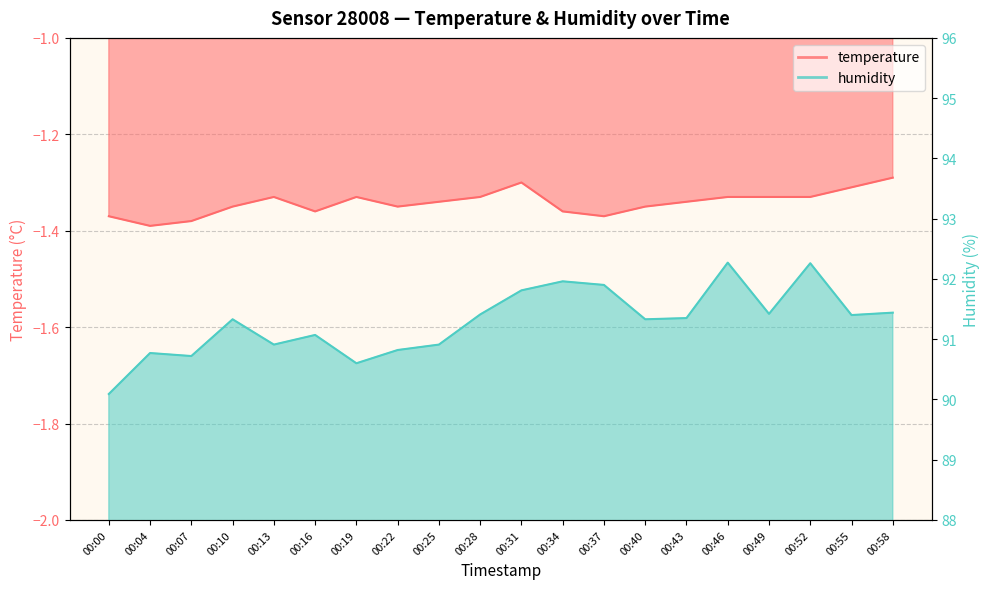

What is the maximum value for temperature?

-1.3